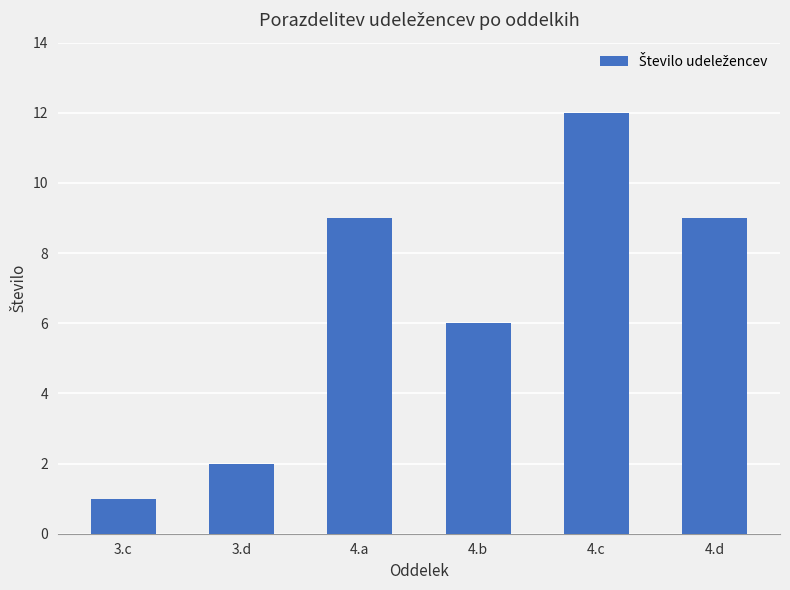

What is the label of the 6th bar from the left?

4.d